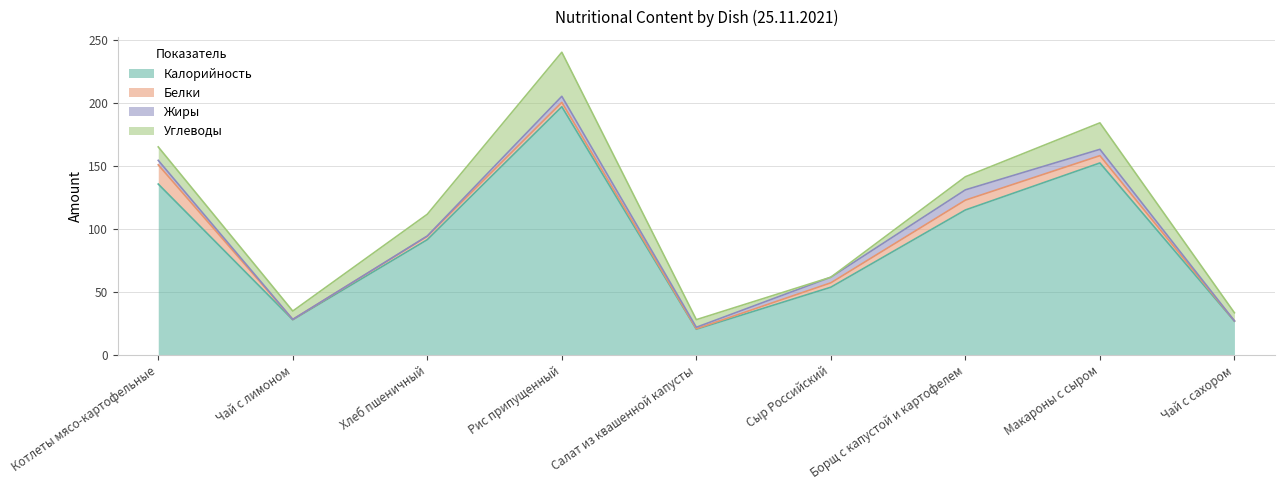

Where does the Углеводы series first go above 10?

Котлеты мясо-картофельные